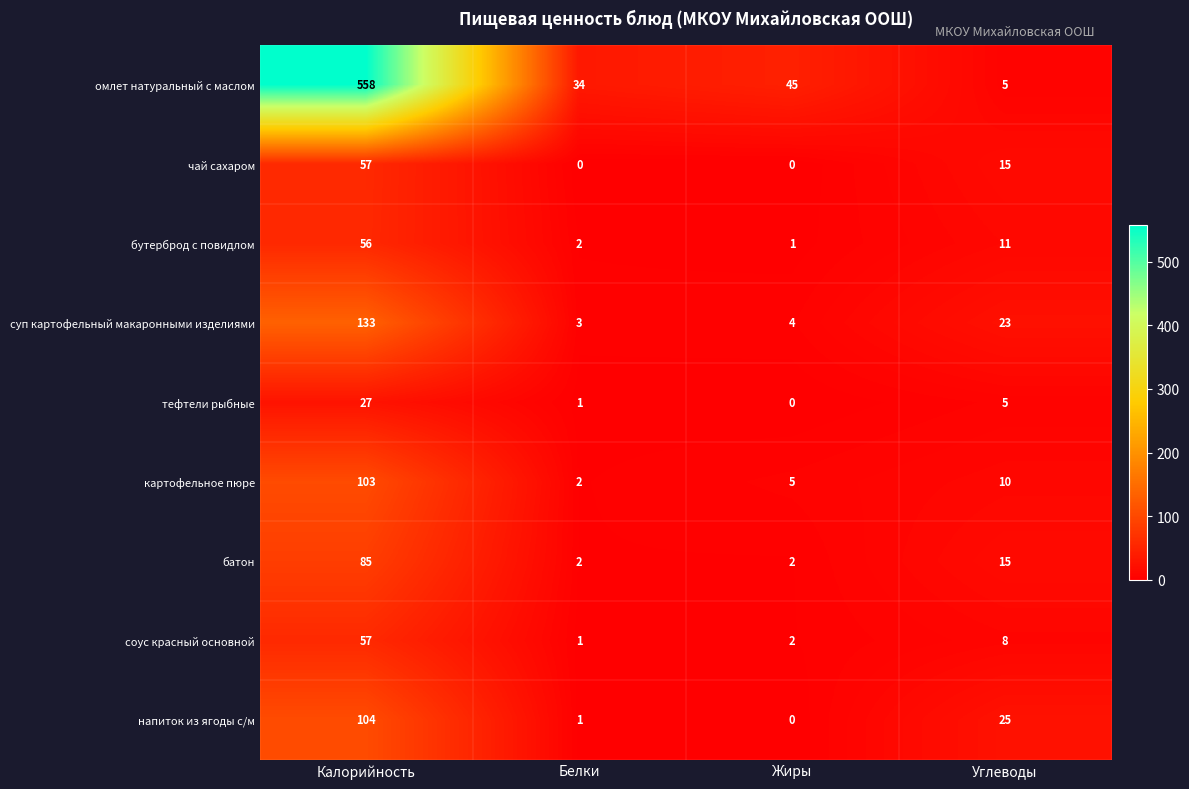

What is the maximum value shown in the chart?

558